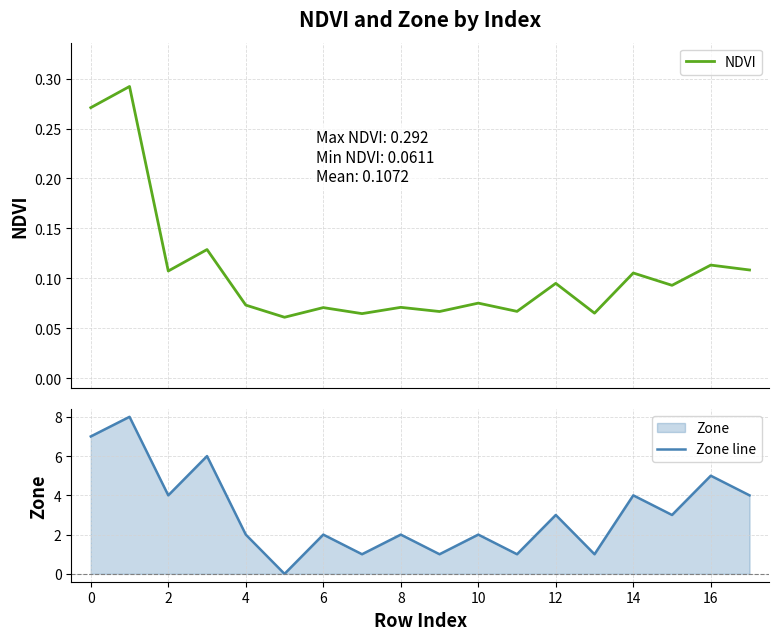

What is the value of the NDVI point at the 7th from the left?

0.1